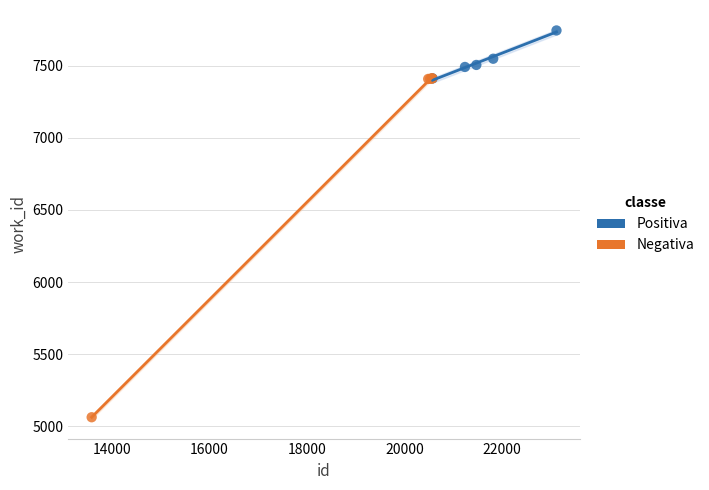

Which series reaches the minimum Y coordinate?

Negativa